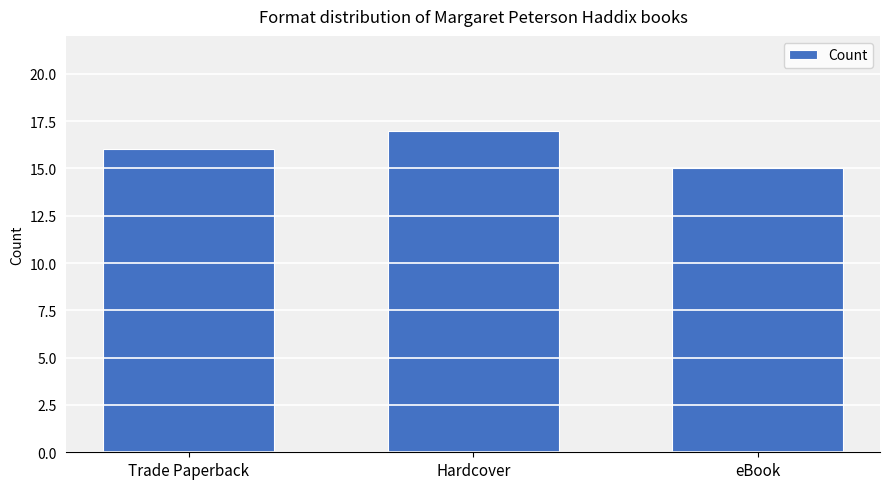

What is the sum of the values at eBook and Trade Paperback?

31